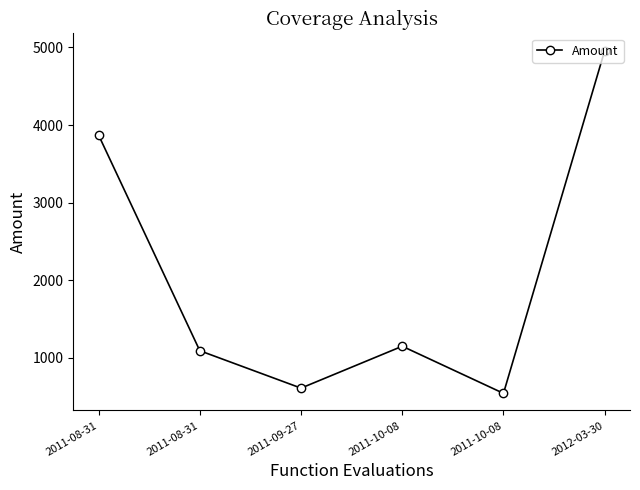

True or false: there are more than 2 points higher than both neighbors.

False